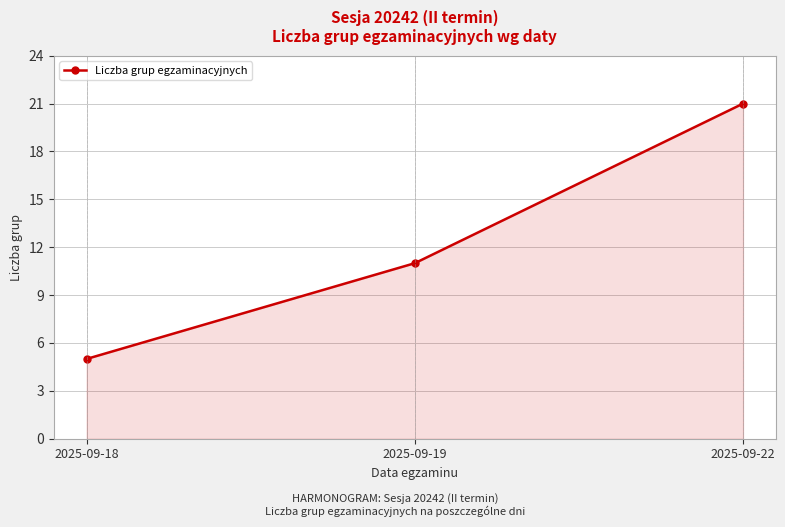

What is the change in value from 2025-09-18 to 2025-09-19?

+6